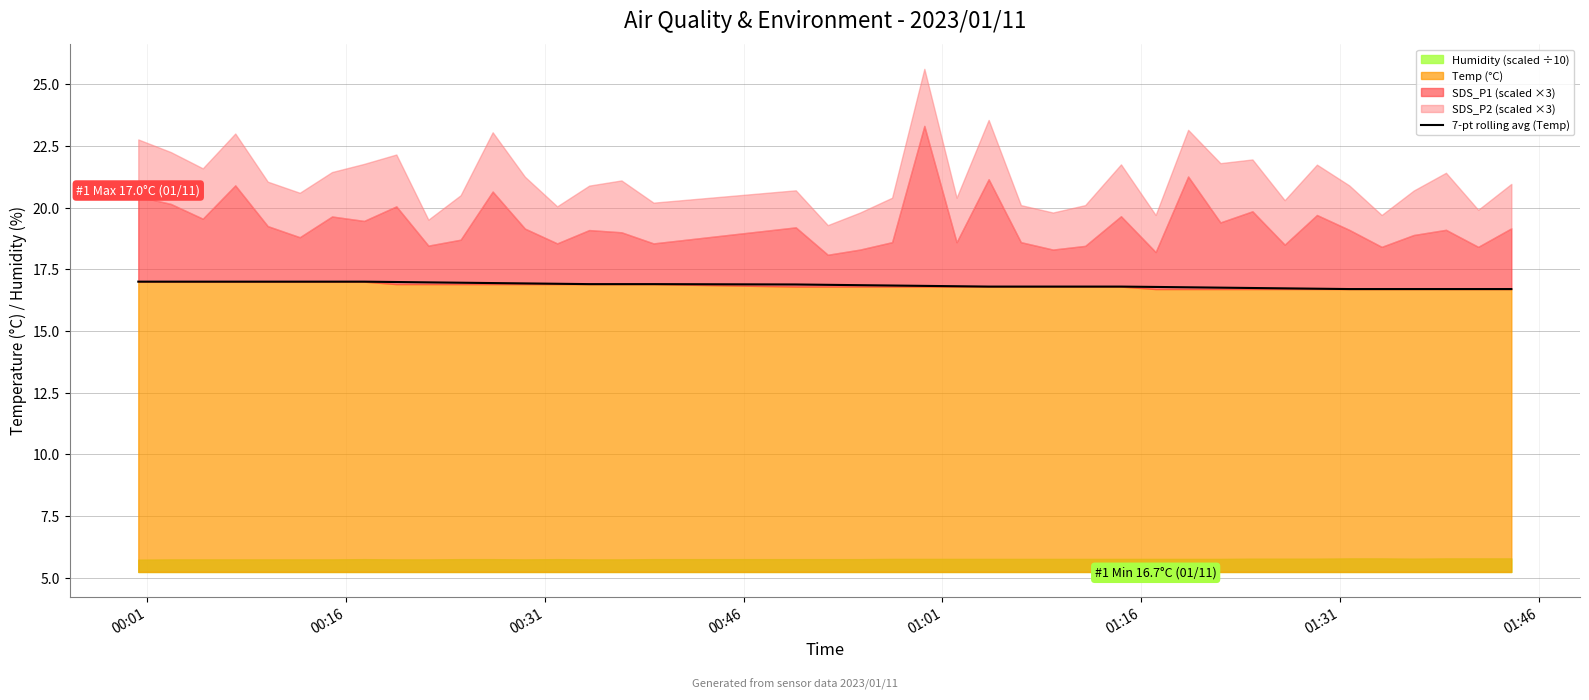

What is the value of the 37th point from the left?

16.7